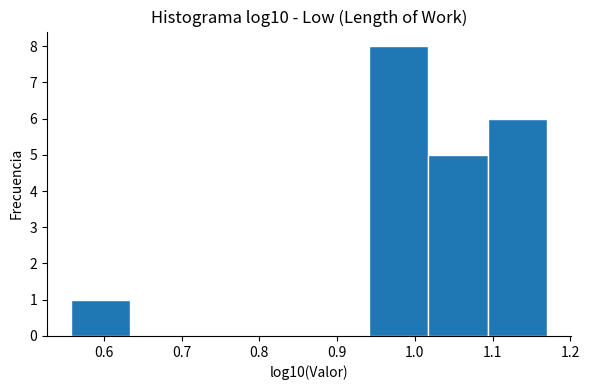

Reading left to right, list every bar in this chart as the range it spans on the x-axis followed by its height. Neither the bar edges nor the heights are printed on the chart, so give them approximately, as read against the axes.

0.56 to 0.63: 1
0.63 to 0.71: 0
0.71 to 0.79: 0
0.79 to 0.86: 0
0.86 to 0.94: 0
0.94 to 1.02: 8
1.02 to 1.09: 5
1.09 to 1.17: 6